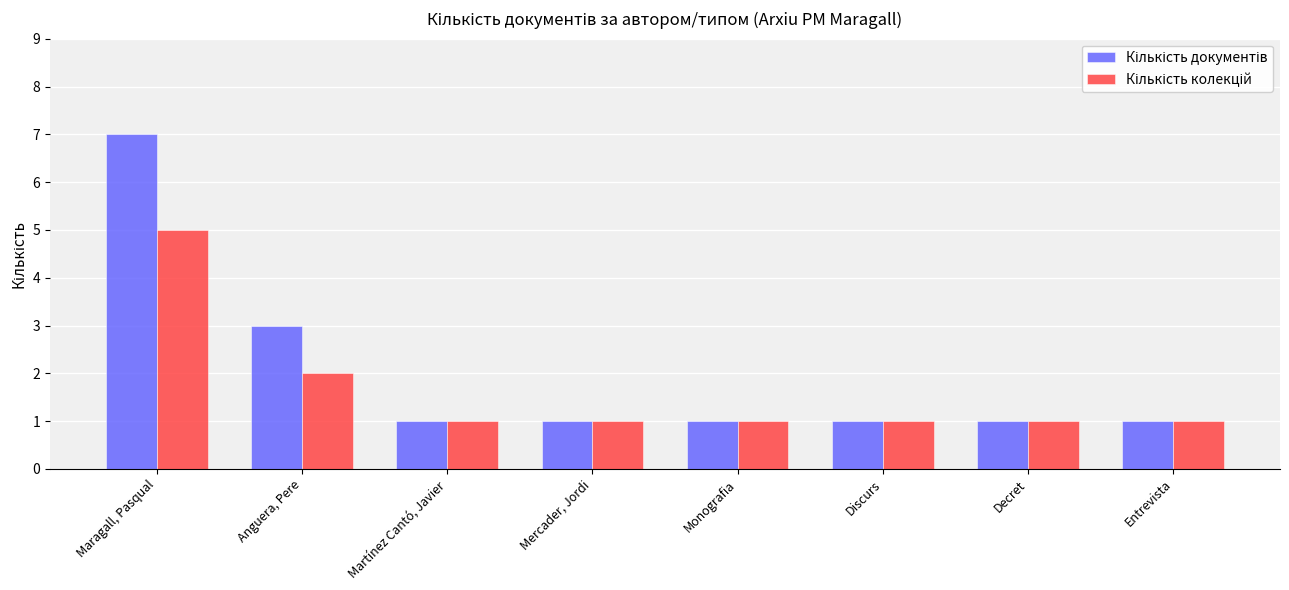

Which label corresponds to the largest value in the chart?

Maragall, Pasqual